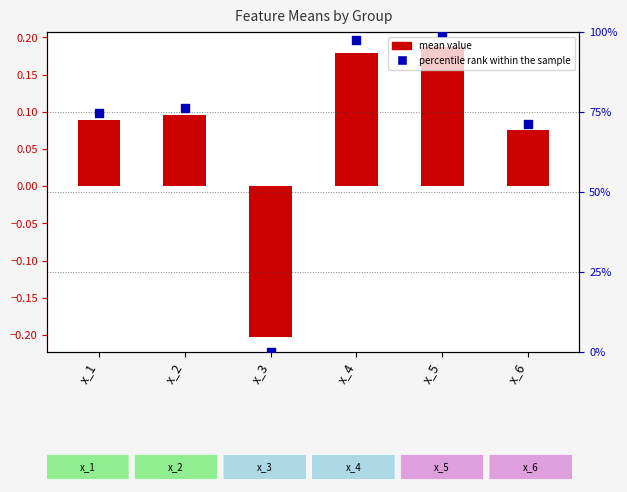

Which series reaches the minimum Y coordinate?

mean value